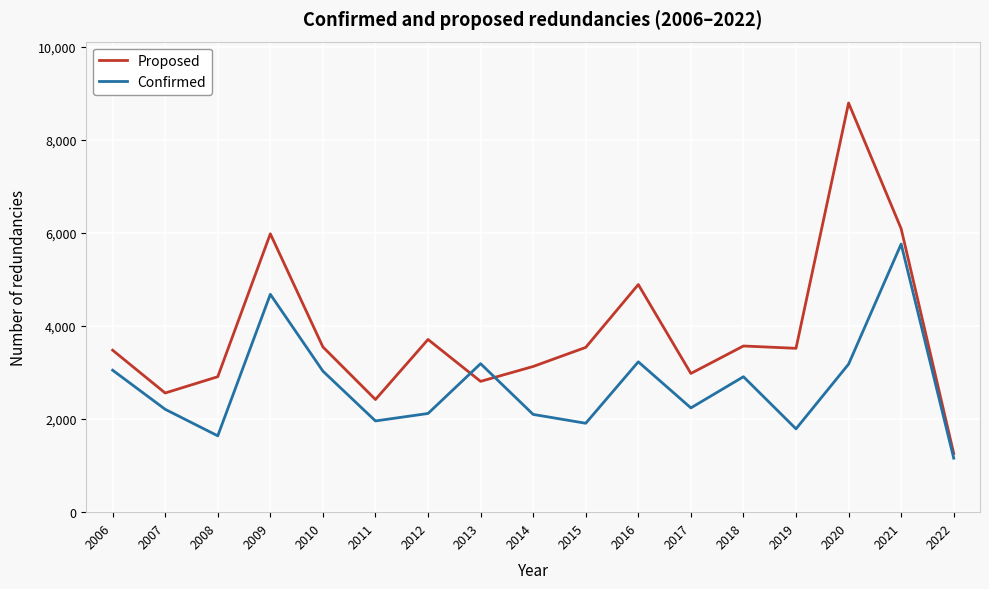

What is the minimum value for Proposed?

1260